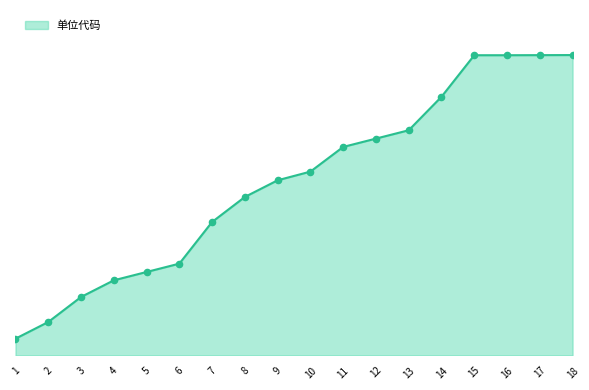

Between 3 and 1, which is larger?

3